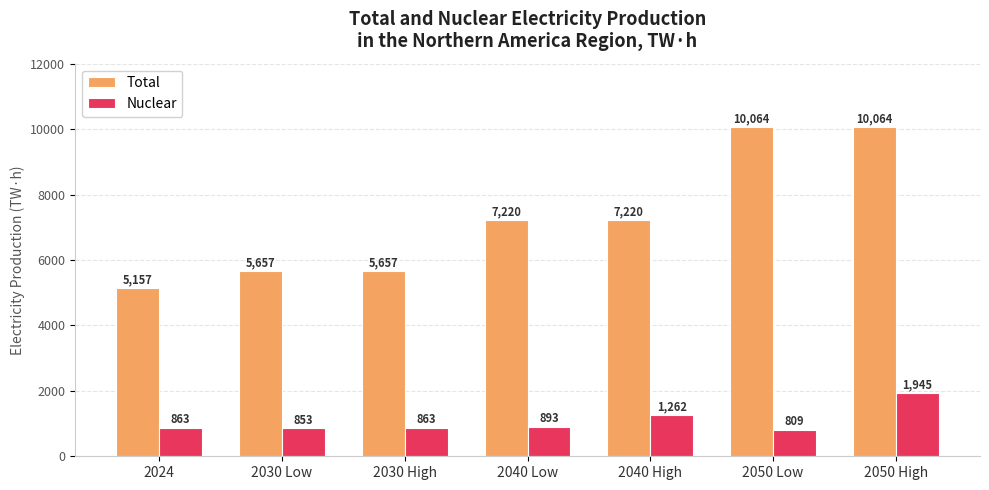

True or false: Total has a value of 16285 at 2050 Low.

False